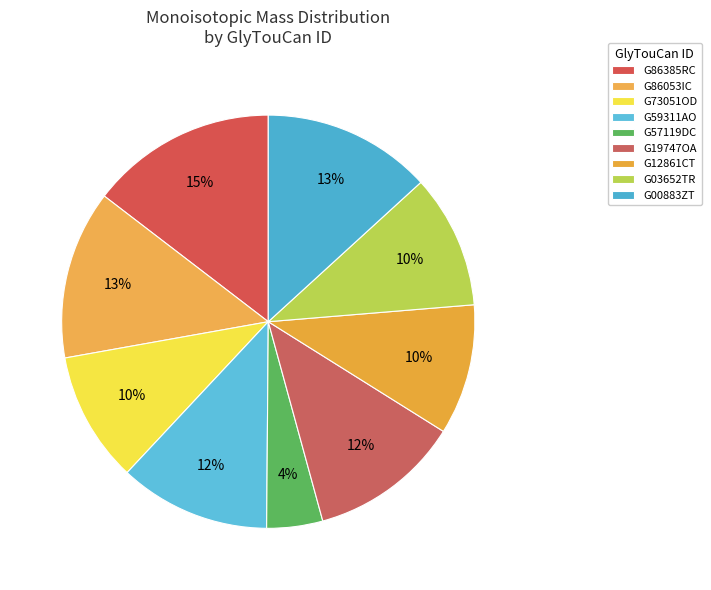

How many slices are in this pie chart?

9